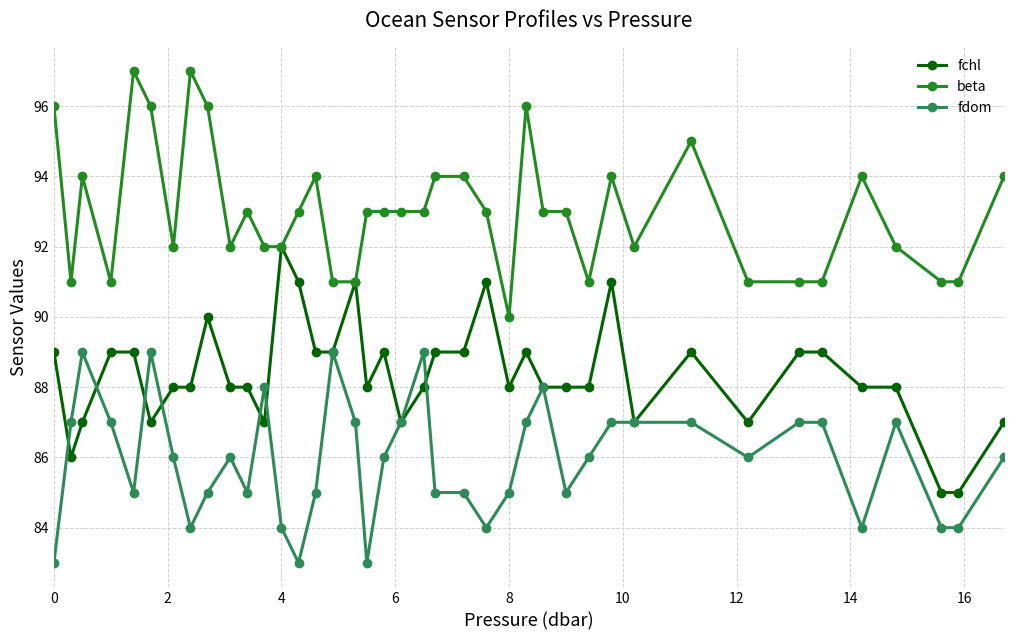

Which series has the largest total across all categories?

beta